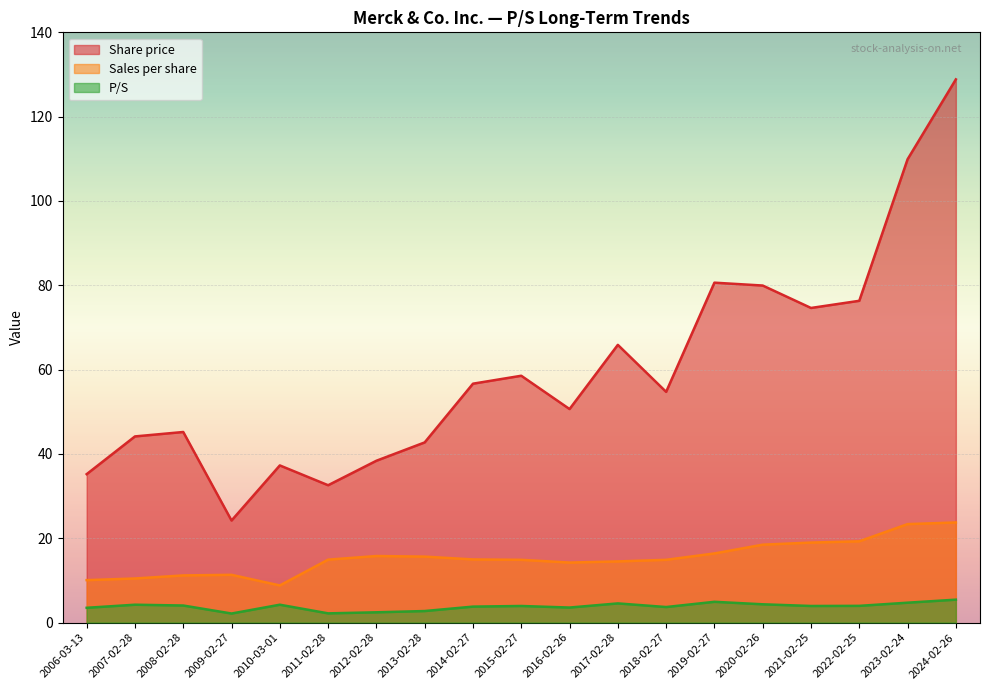

What is the greatest value displayed?

128.8